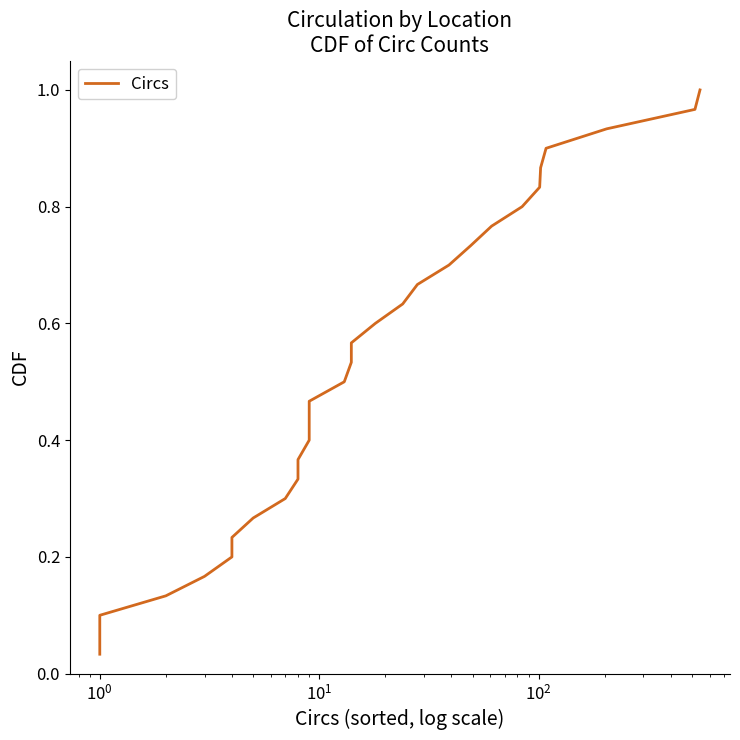

Does the chart display data point markers on the line(s)?

No